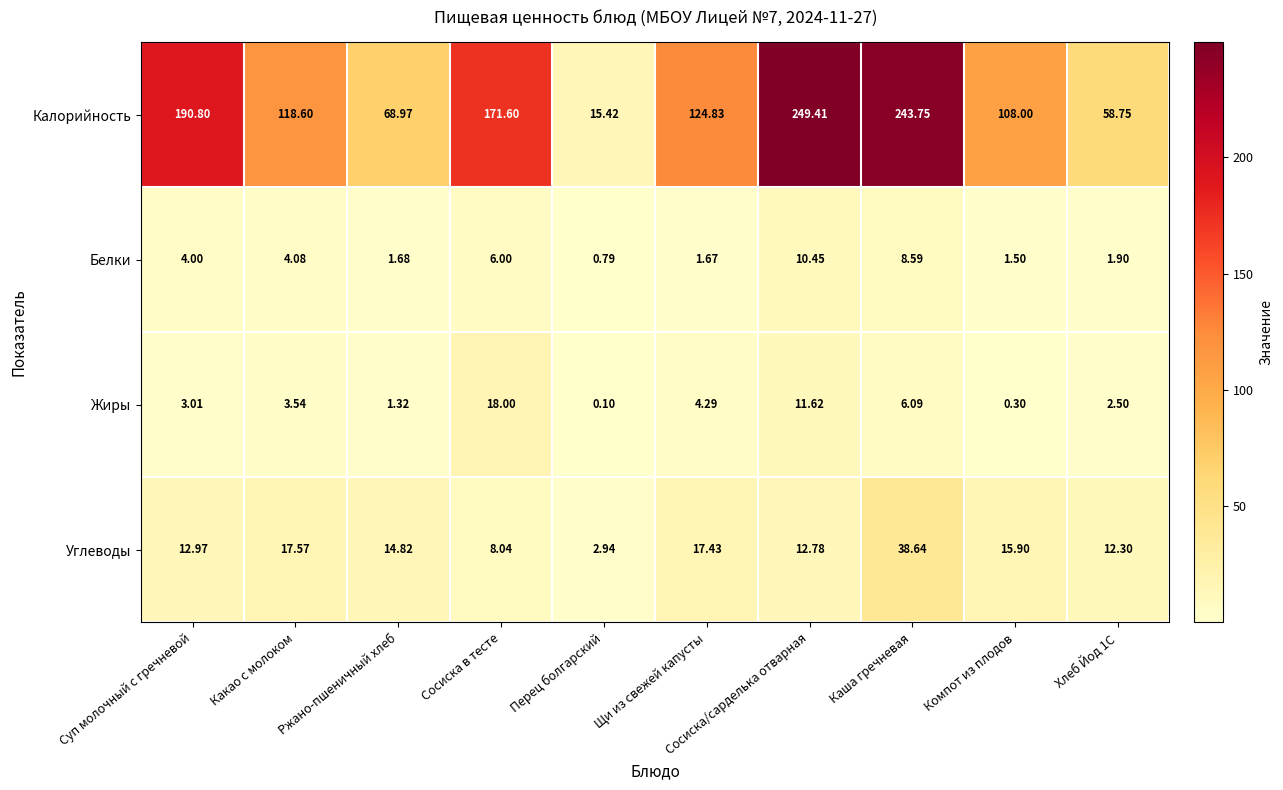

Which series has the widest spread of values?

Калорийность